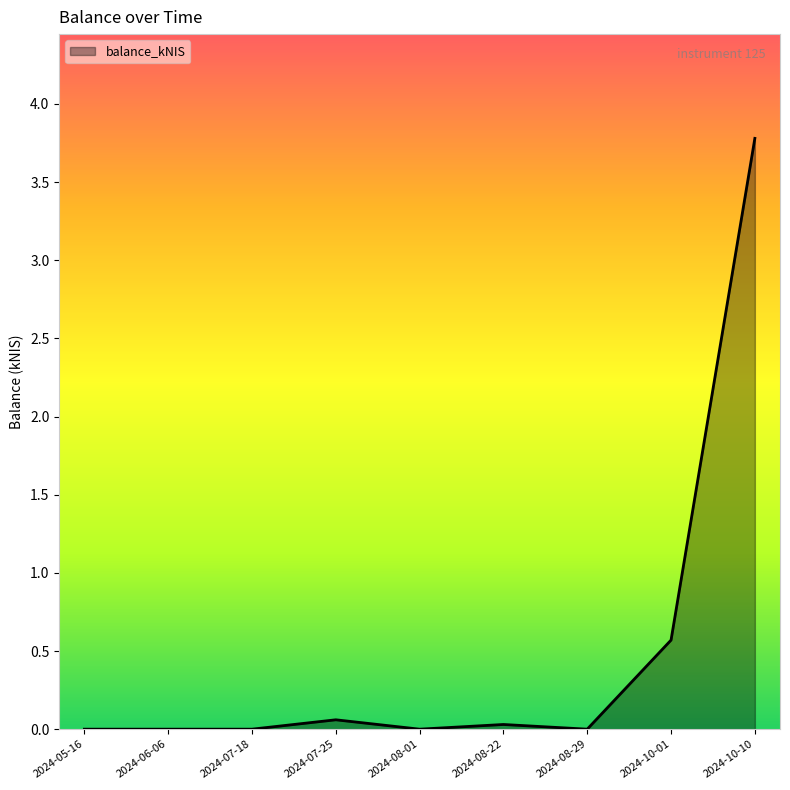

True or false: the data shows 0.0 at 2024-06-06.

True